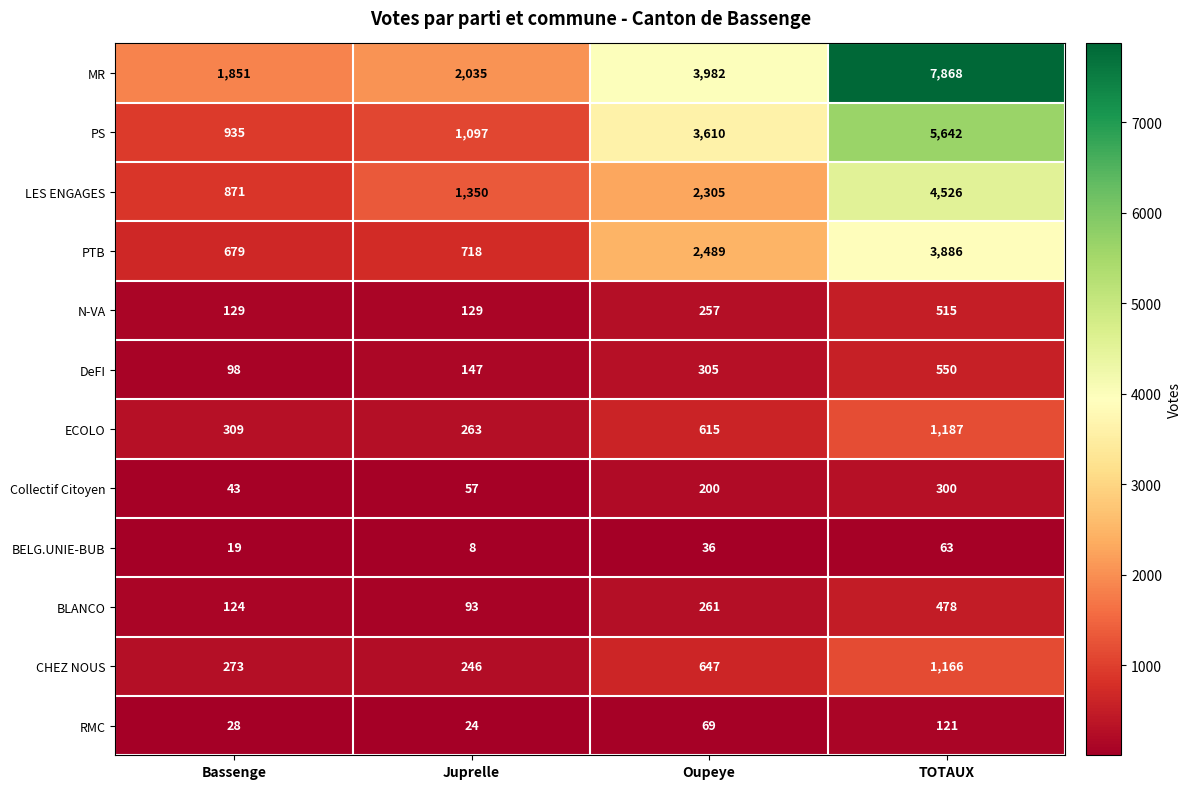

At which category is the sum across all series the highest?

TOTAUX